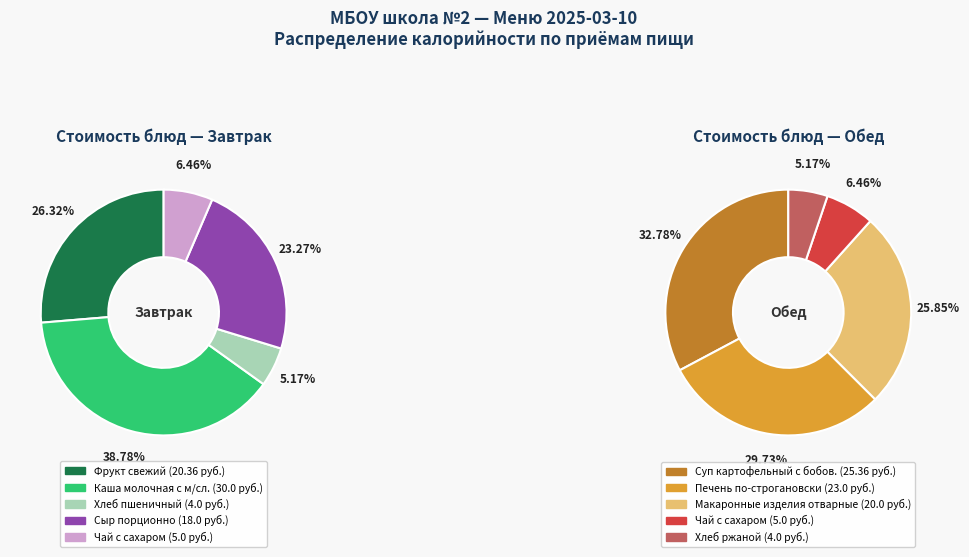

Rank the categories by Обед value from highest to lowest.

0, 1, 2, 3, 4